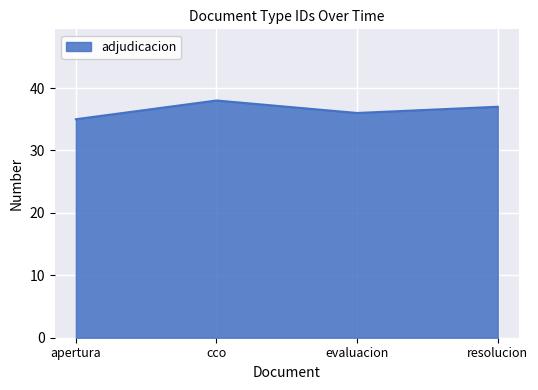

Where does the data first go above 37?

cco